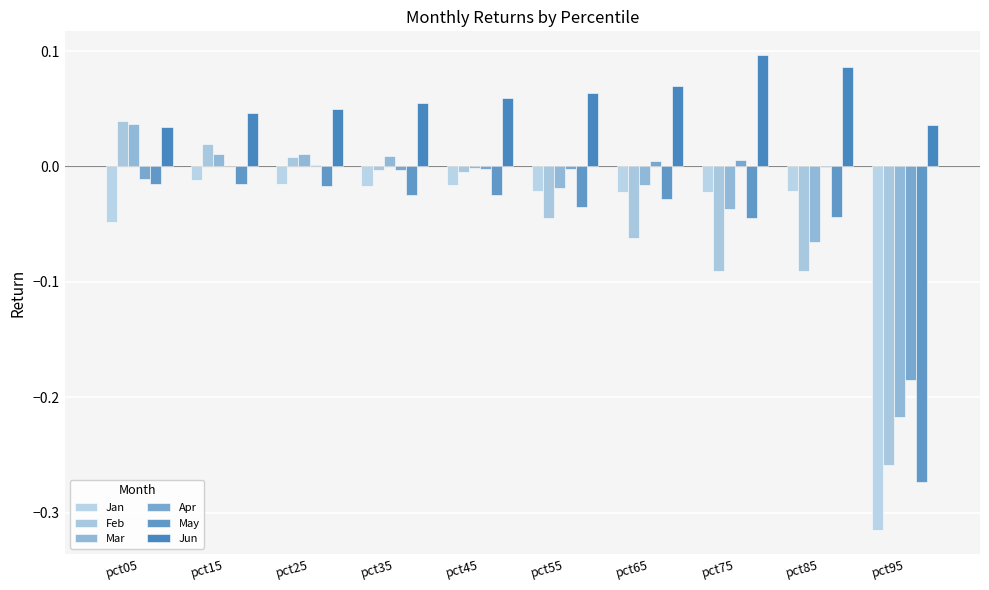

Which category has the highest value in the Mar series?

pct05